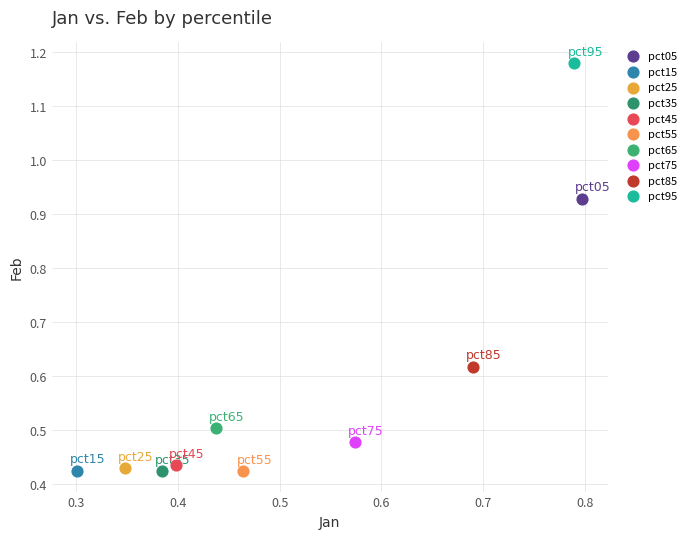

What are all the series names shown in the legend?

pct05, pct15, pct25, pct35, pct45, pct55, pct65, pct75, pct85, pct95